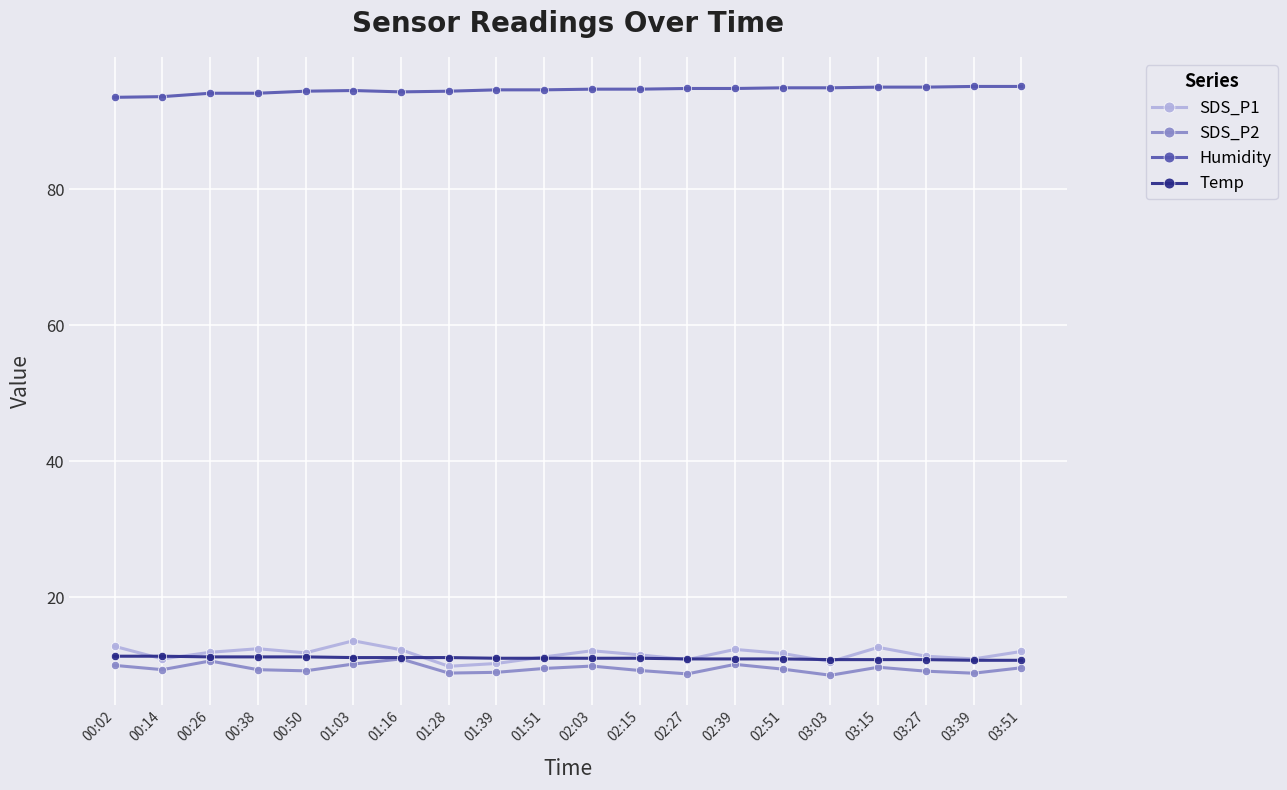

Does the chart display data point markers on the line(s)?

Yes